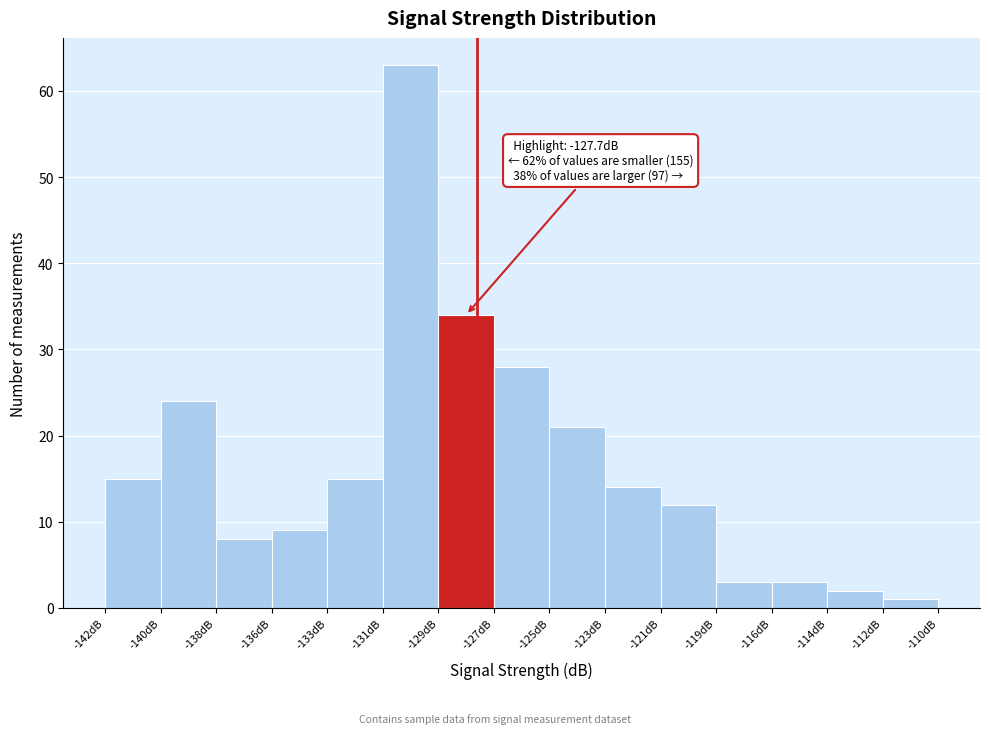

Reading left to right, list all the values displayed in this chart.

-142dB=15	-140dB=24	-138dB=8	-136dB=9	-133dB=15	-131dB=63	-129dB=34	-127dB=28	-125dB=21	-123dB=14	-121dB=12	-119dB=3	-116dB=3	-114dB=2	-112dB=1